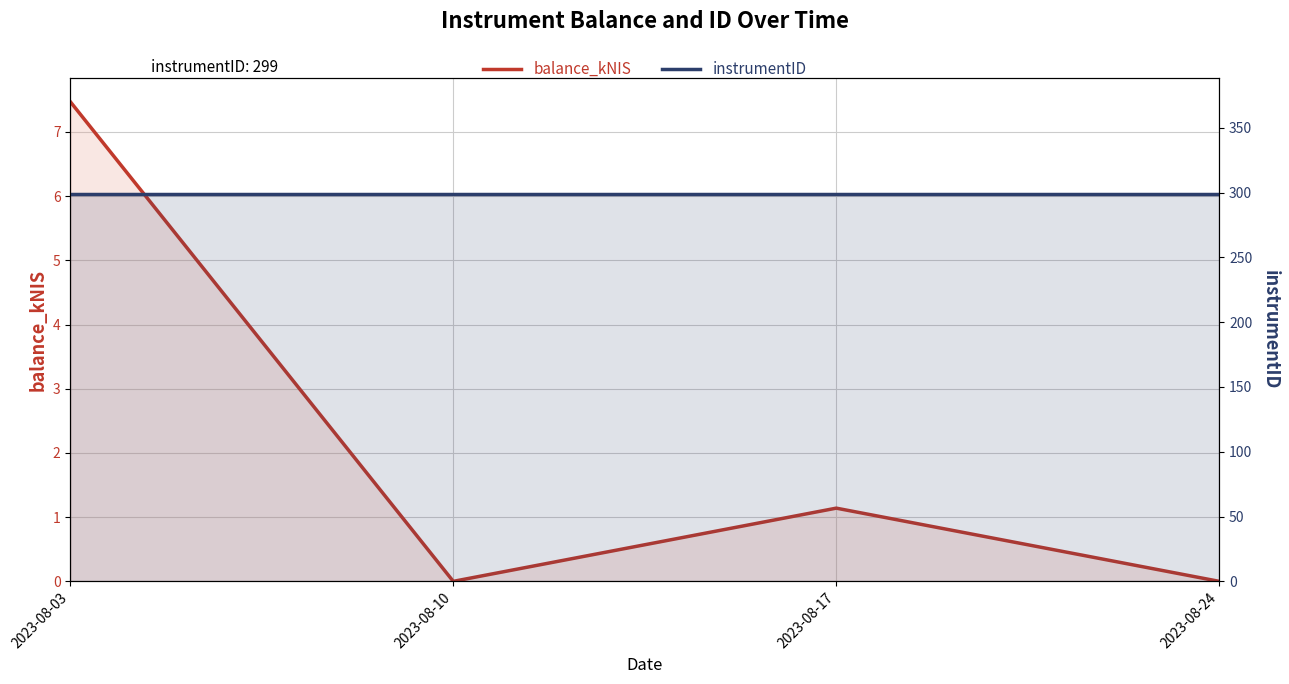

True or false: balance_kNIS has a value of 0.2 at 2023-08-17.

False